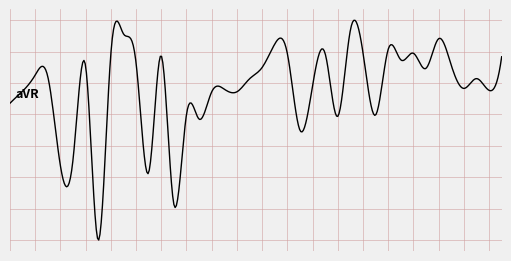

Does the chart display data point markers on the line(s)?

No